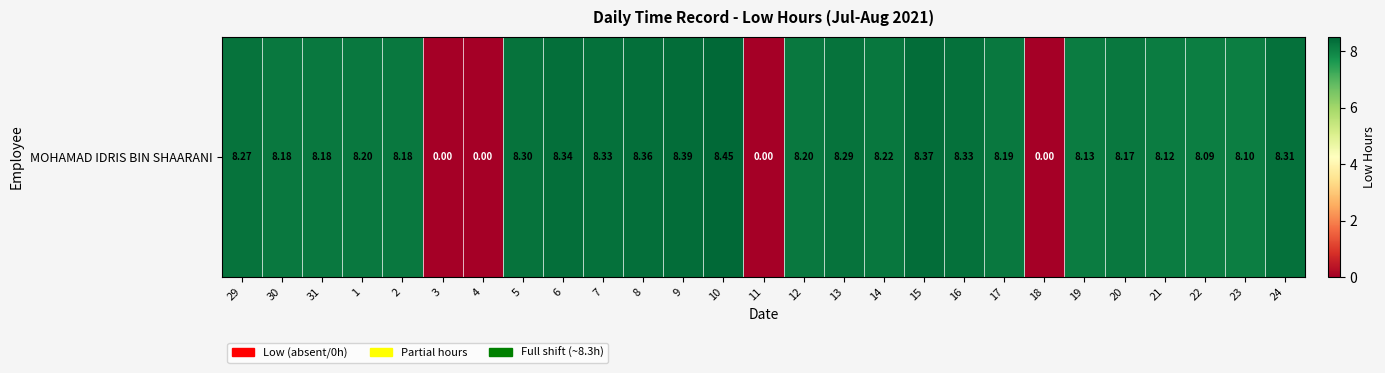

Which category has the highest value across all series?

10